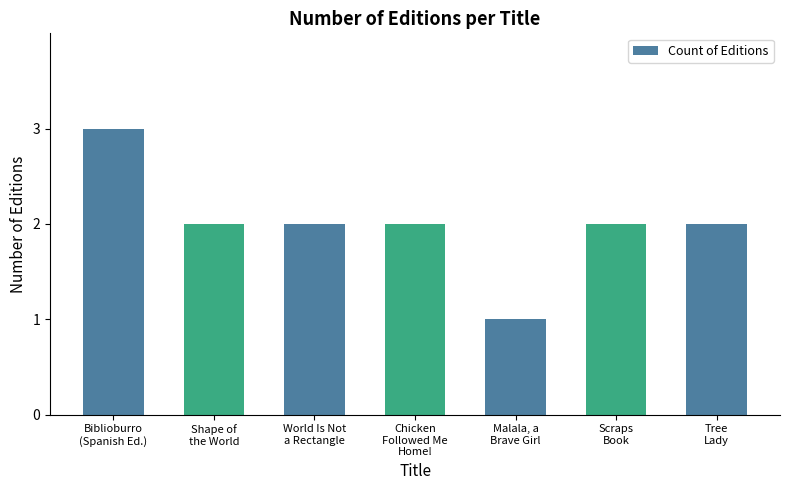

Where does the data first go above 2?

Biblioburro
(Spanish Ed.)